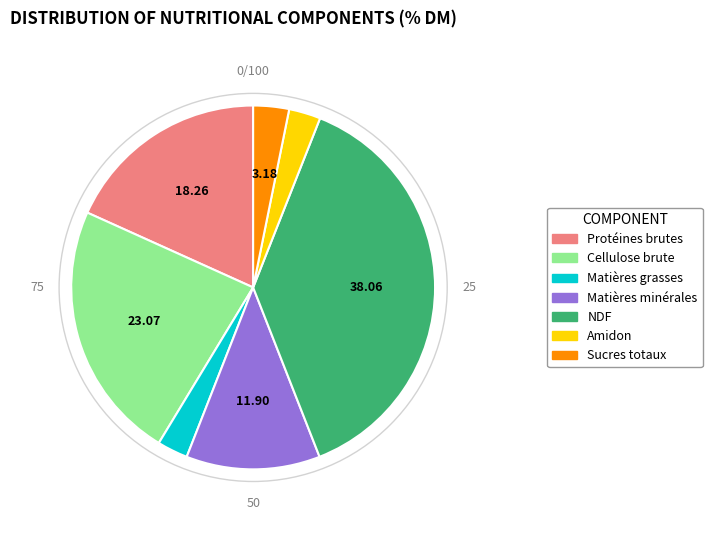

Which has a higher value, Cellulose brute or Matières minérales?

Cellulose brute